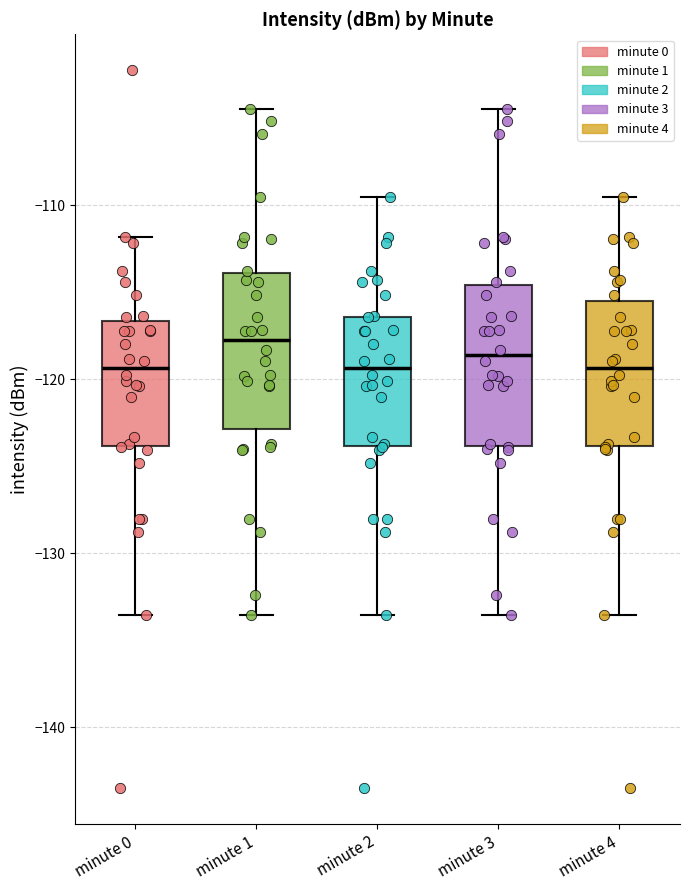

Where is the upper edge of the box for minute 0 on the y-axis? The values are not printed on the chart, so give them approximately, as read against the axis.

-117